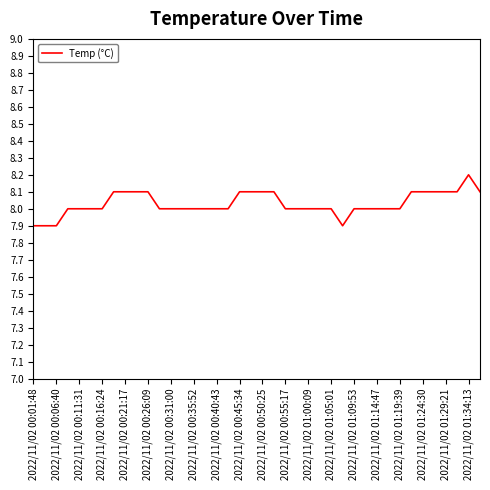

What is the difference between the maximum and minimum values?

0.3